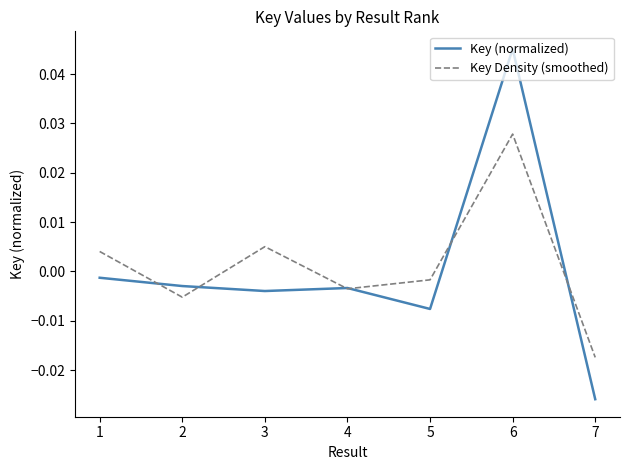

At which category is the sum across all series the highest?

6